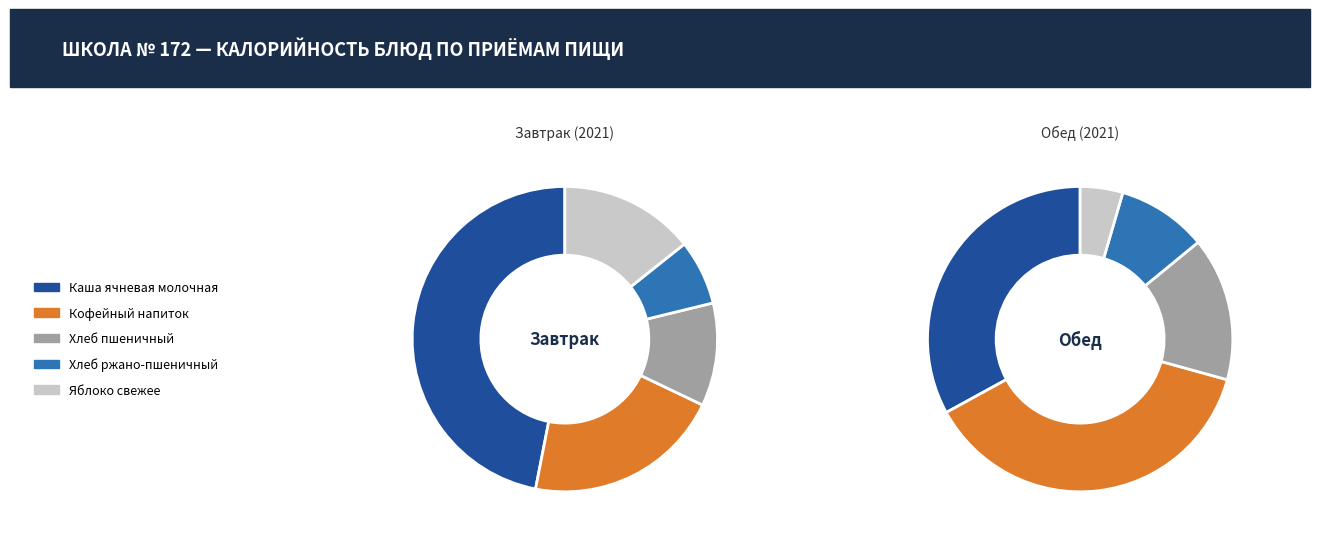

To the nearest percent, what is the difference between the Хлеб ржано-пшеничный and Хлеб пшеничный slice percentages?

4%